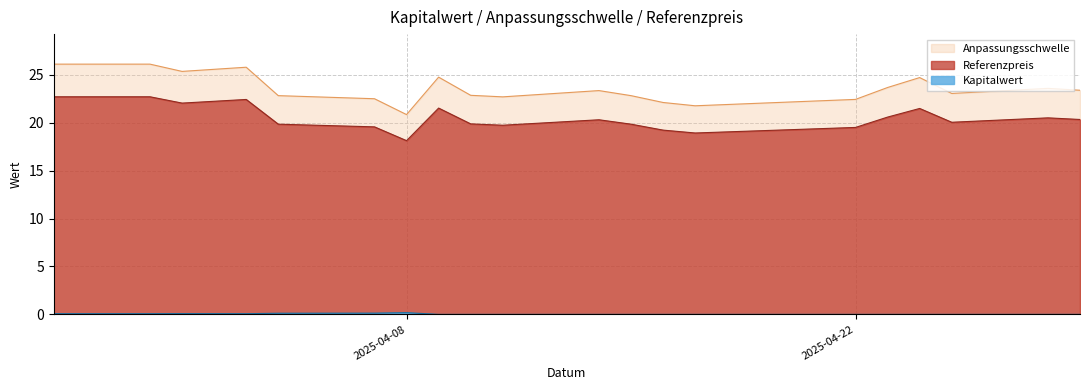

True or false: Kapitalwert and Referenzpreis intersect in this chart.

False